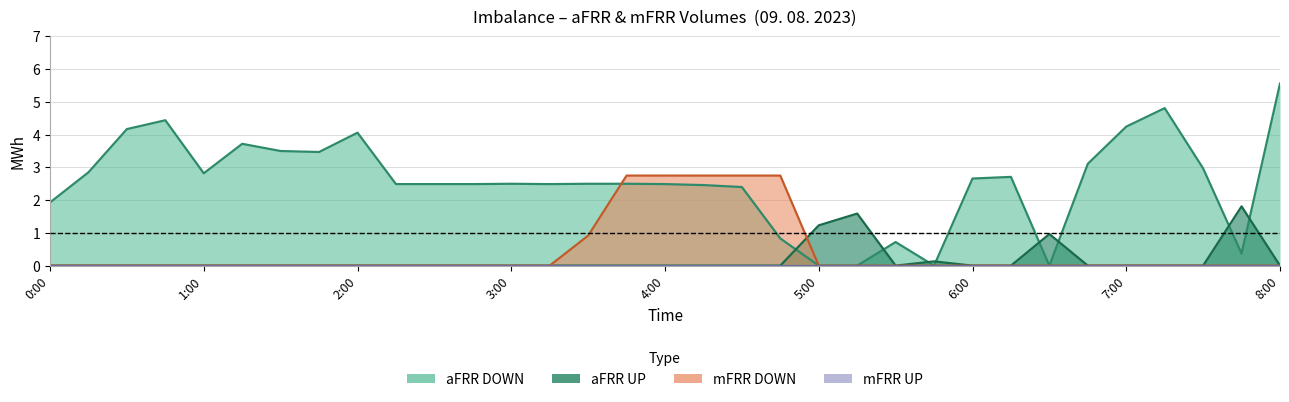

At which label does aFRR DOWN reach its minimum?

5:00